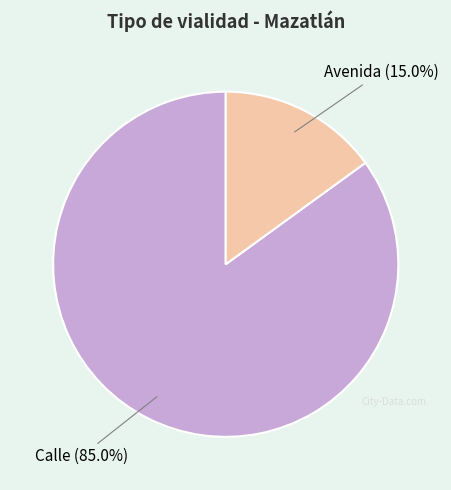

Is there any slice that represents more than half of the pie?

Yes